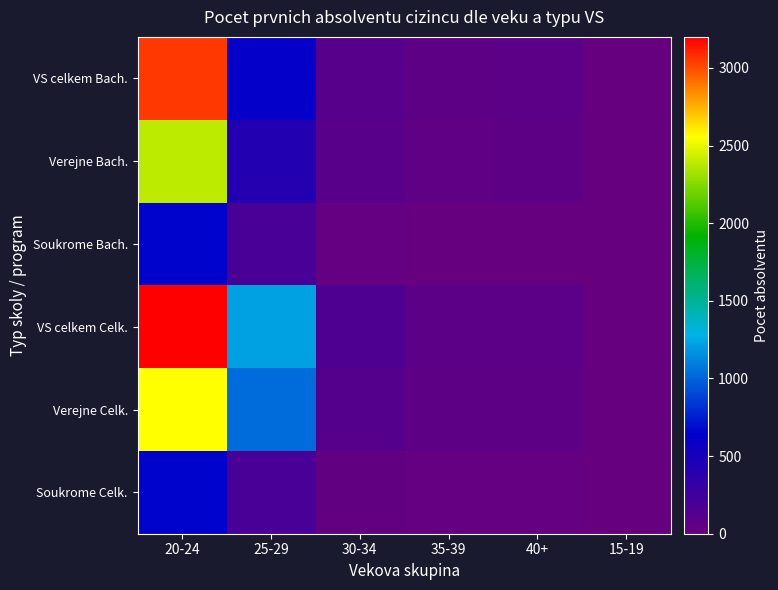

What is the greatest value displayed?

3219